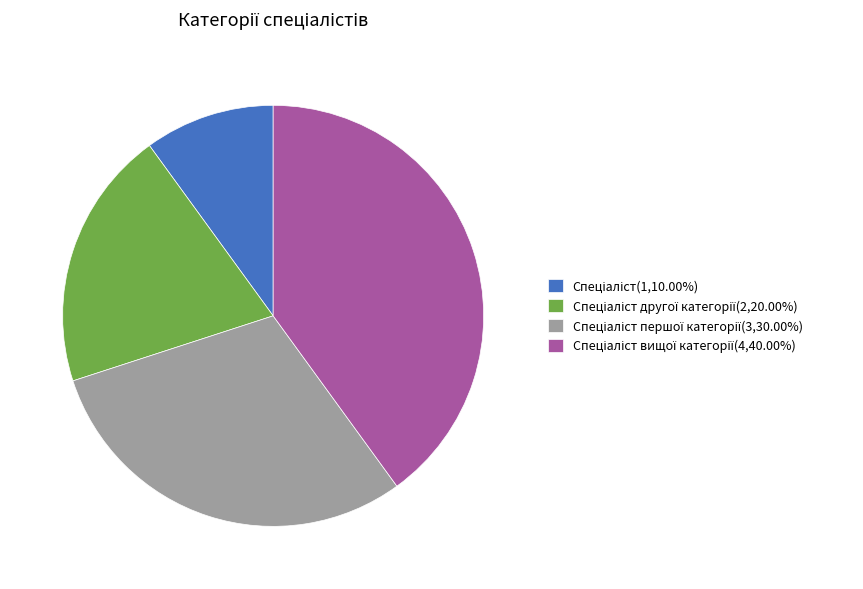

Does any single category account for the majority?

No